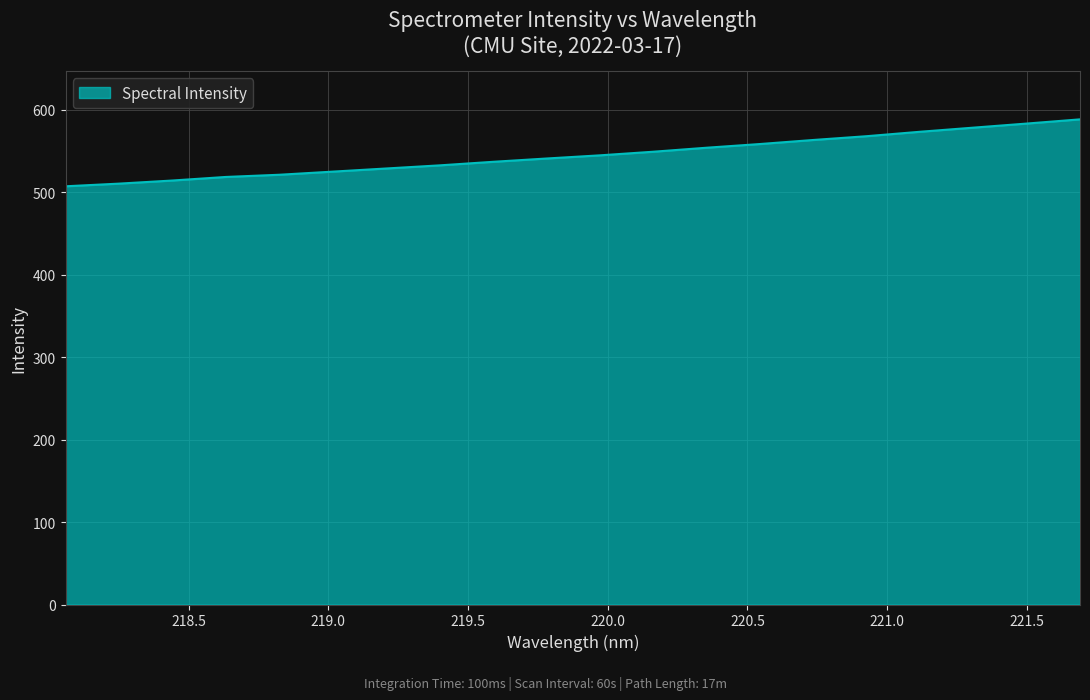

Reading left to right, extract all data points from this chart.

507.0	510.2	514.0	518.3	521.0	524.8	528.6	532.4	536.7	540.7	544.5	548.9	553.8	558.2	563.2	567.7	573.1	578.1	583.1	588.2